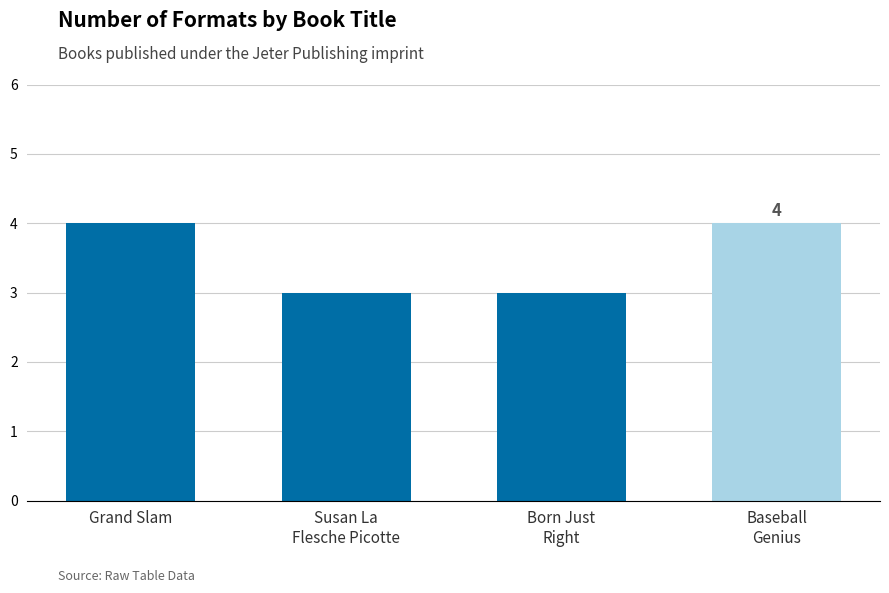

What position from the right is Baseball
Genius?

1